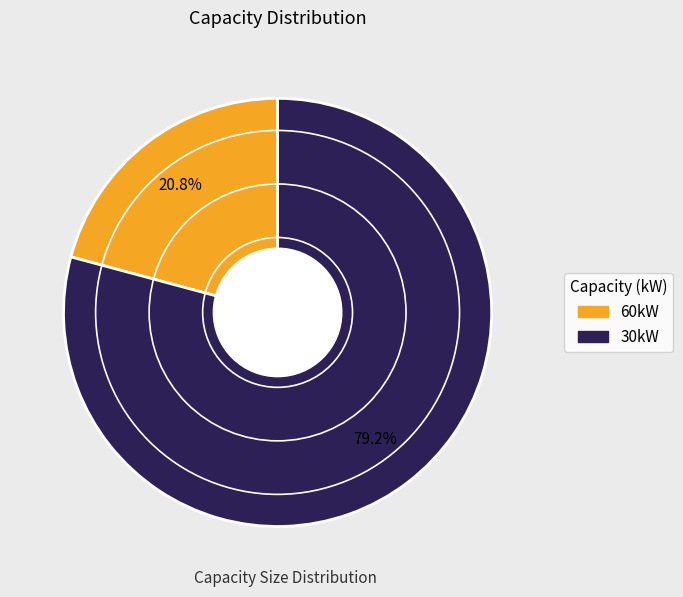

Approximately how many times larger is the value at 60kW compared to 30kW?

0.3